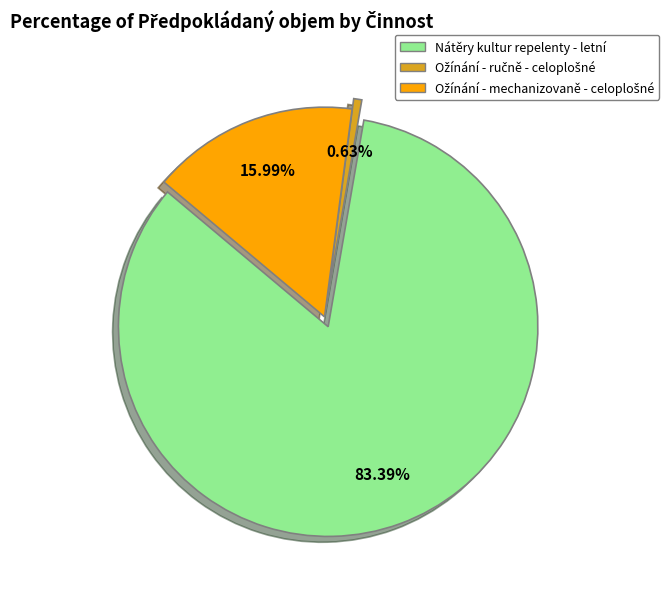

Rank the categories by value from highest to lowest.

Nátěry kultur repelenty - letní, Ožínání - mechanizovaně - celoplošné, Ožínání - ručně - celoplošné